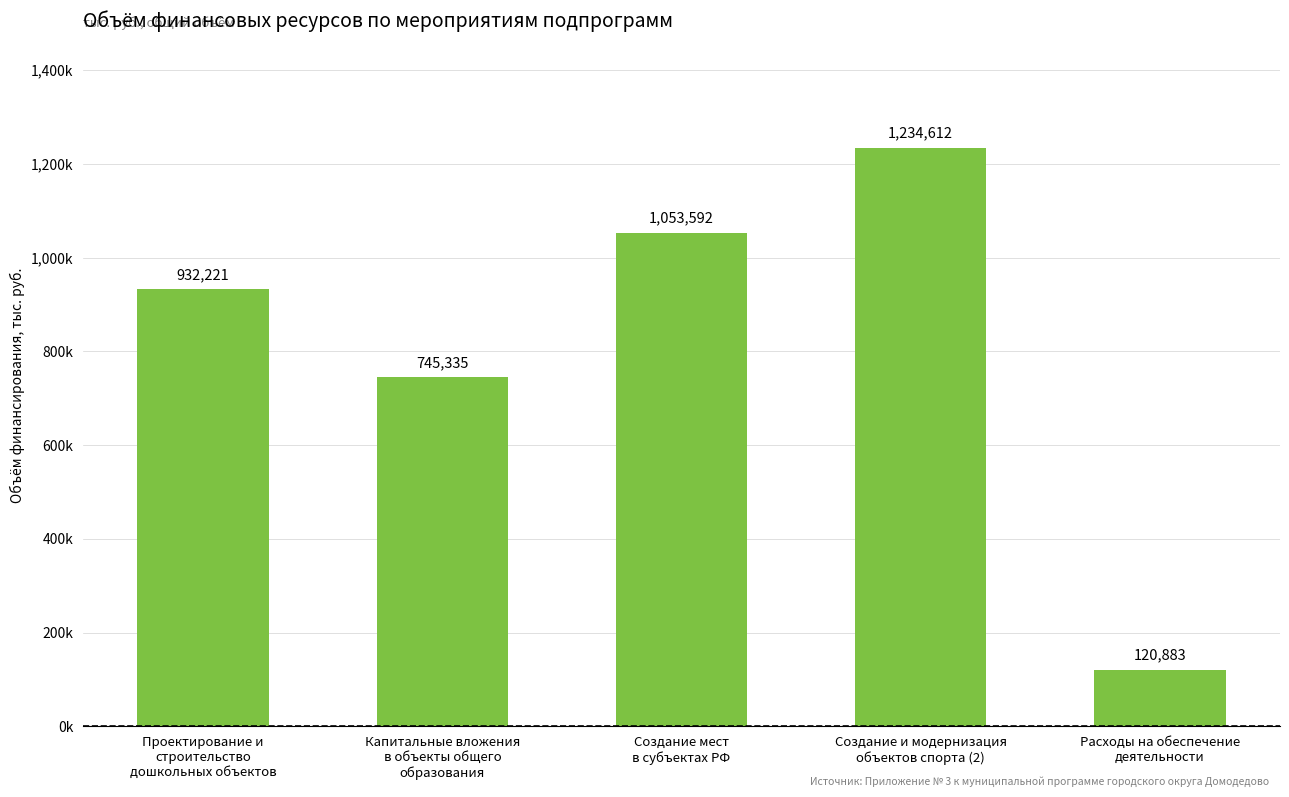

At which label is the value closest to 677747?

Капитальные вложения
в объекты общего
образования